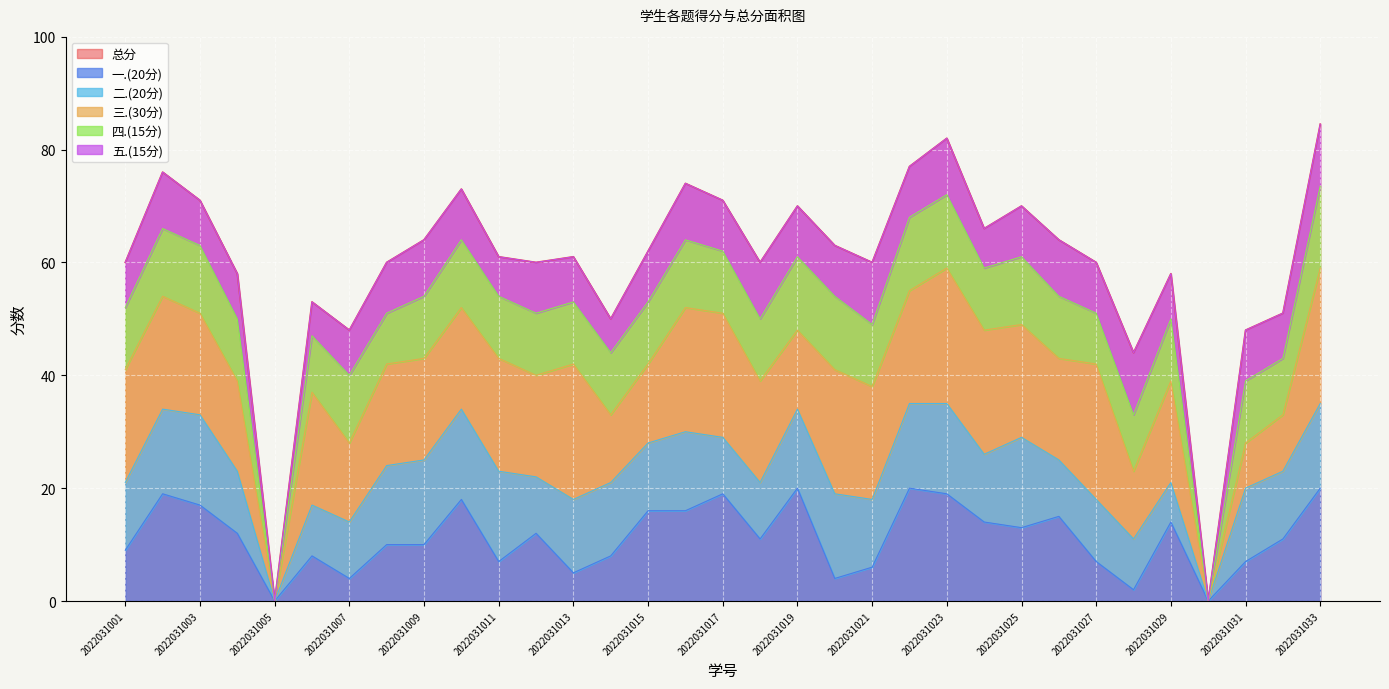

In 二.(20分), how many points are higher than both neighbors (excluding endpoints)?

7